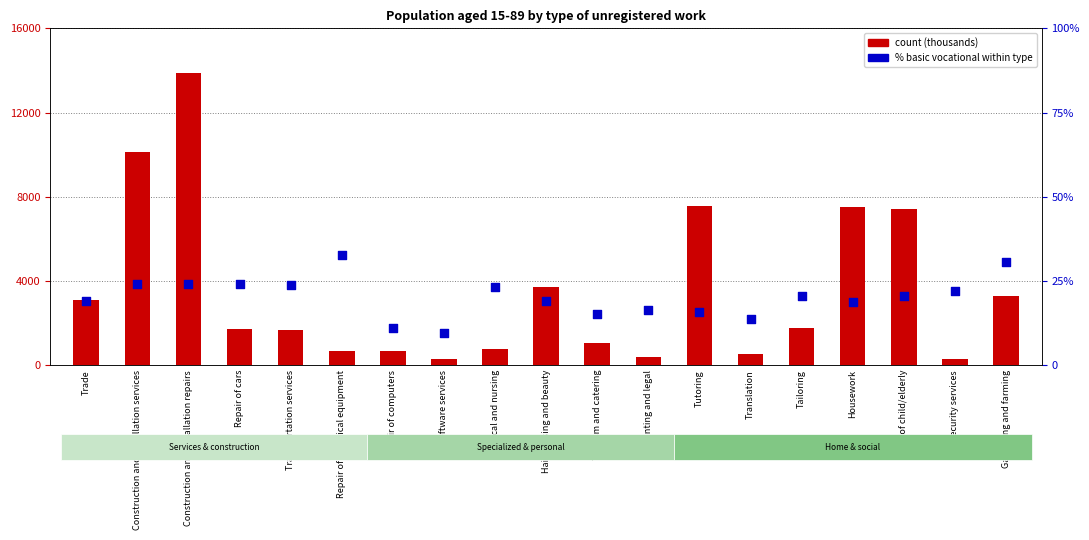

Which series has the largest total across all categories?

count